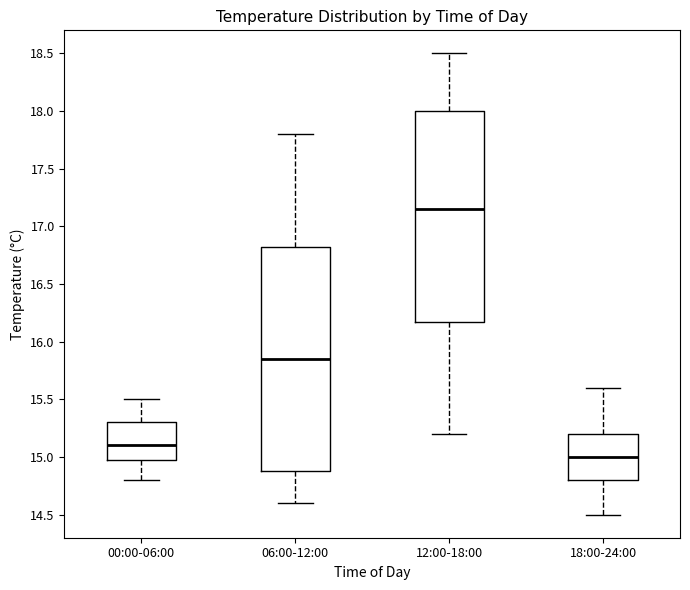

Reading left to right, read every box against the y-axis: the position of its median line, the range the box covers, and the ends of its whiskers. The values are not printed on the chart, so give them approximately, as read against the axis.

00:00-06:00: median 15.10, box 15.00 to 15.30, whiskers 14.80 to 15.50
06:00-12:00: median 15.85, box 14.90 to 16.85, whiskers 14.60 to 17.80
12:00-18:00: median 17.15, box 16.20 to 18.00, whiskers 15.20 to 18.50
18:00-24:00: median 15.00, box 14.80 to 15.20, whiskers 14.50 to 15.60